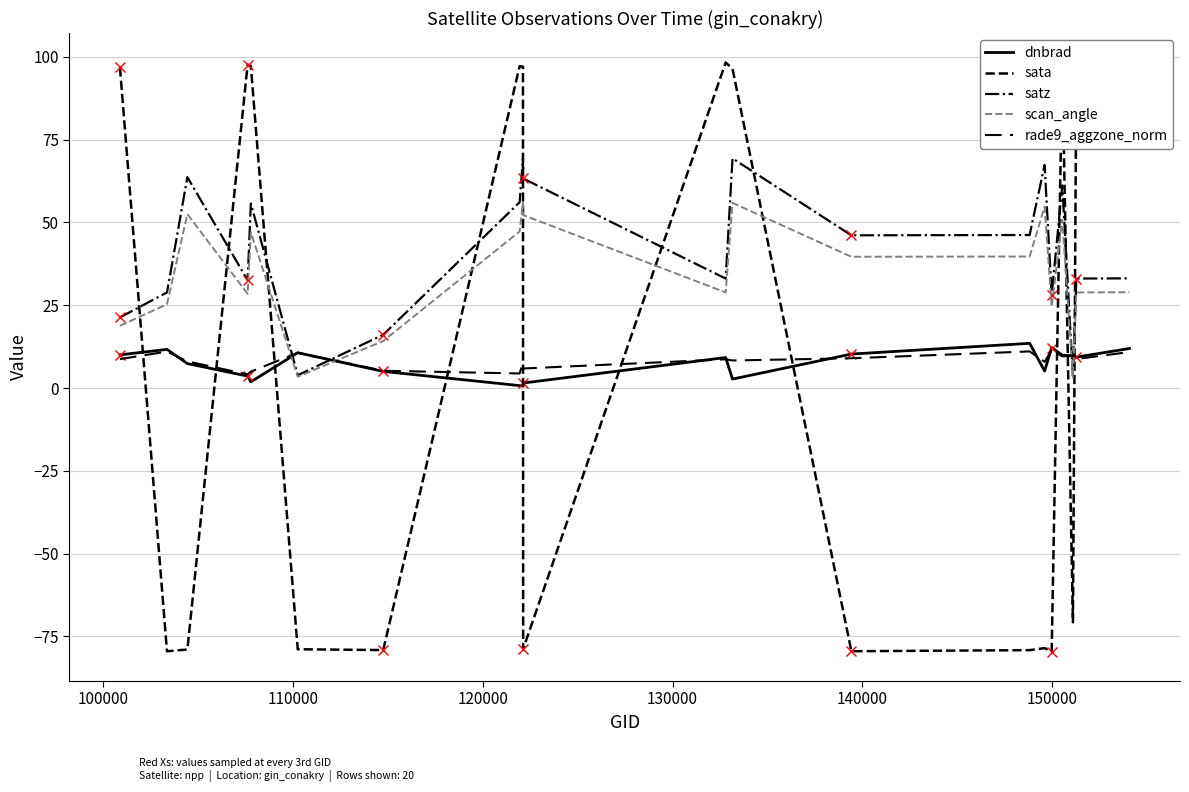

Which series has the widest spread of values?

sata